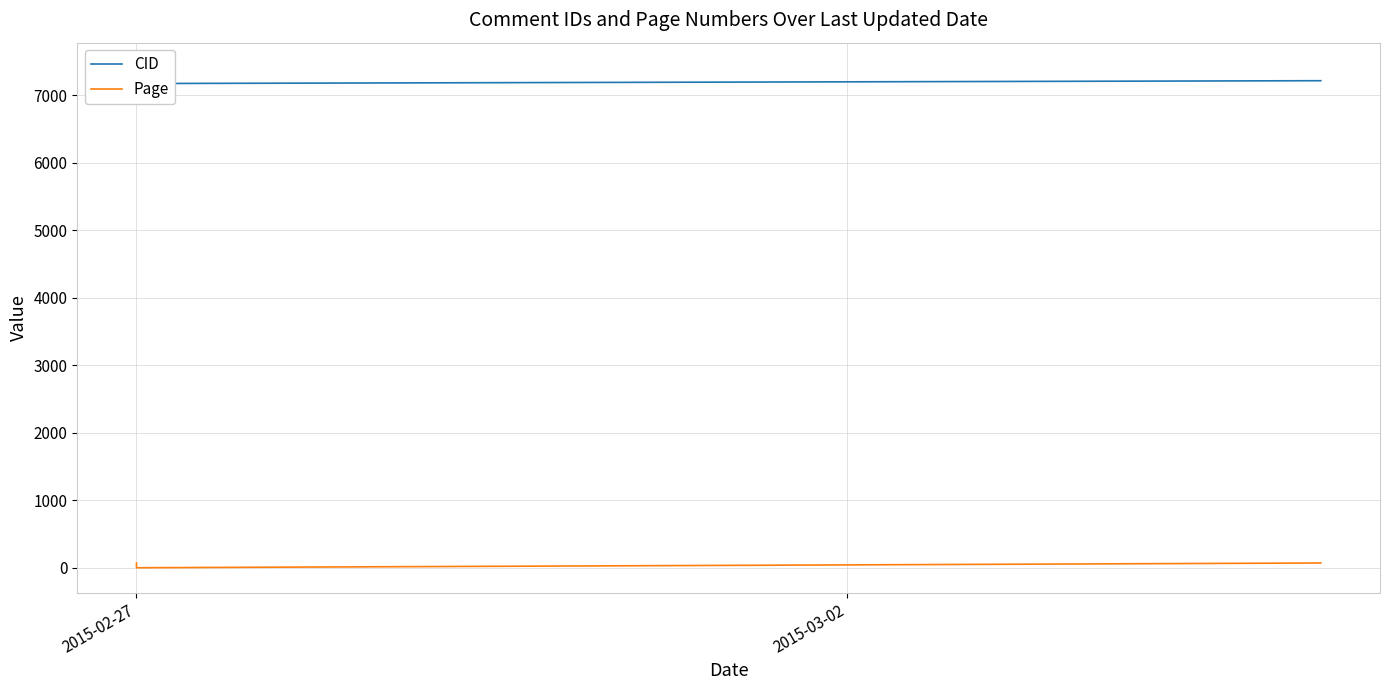

Does the chart display data point markers on the line(s)?

No